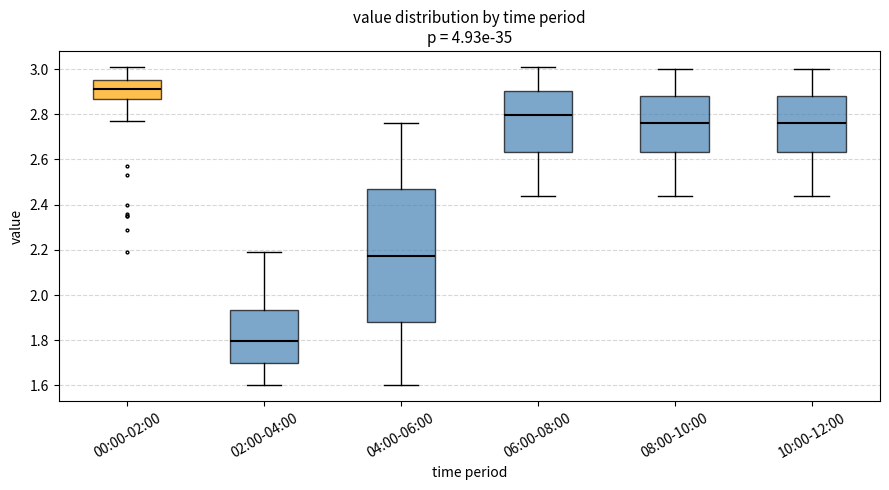

Which box's median line is the lowest?

02:00-04:00